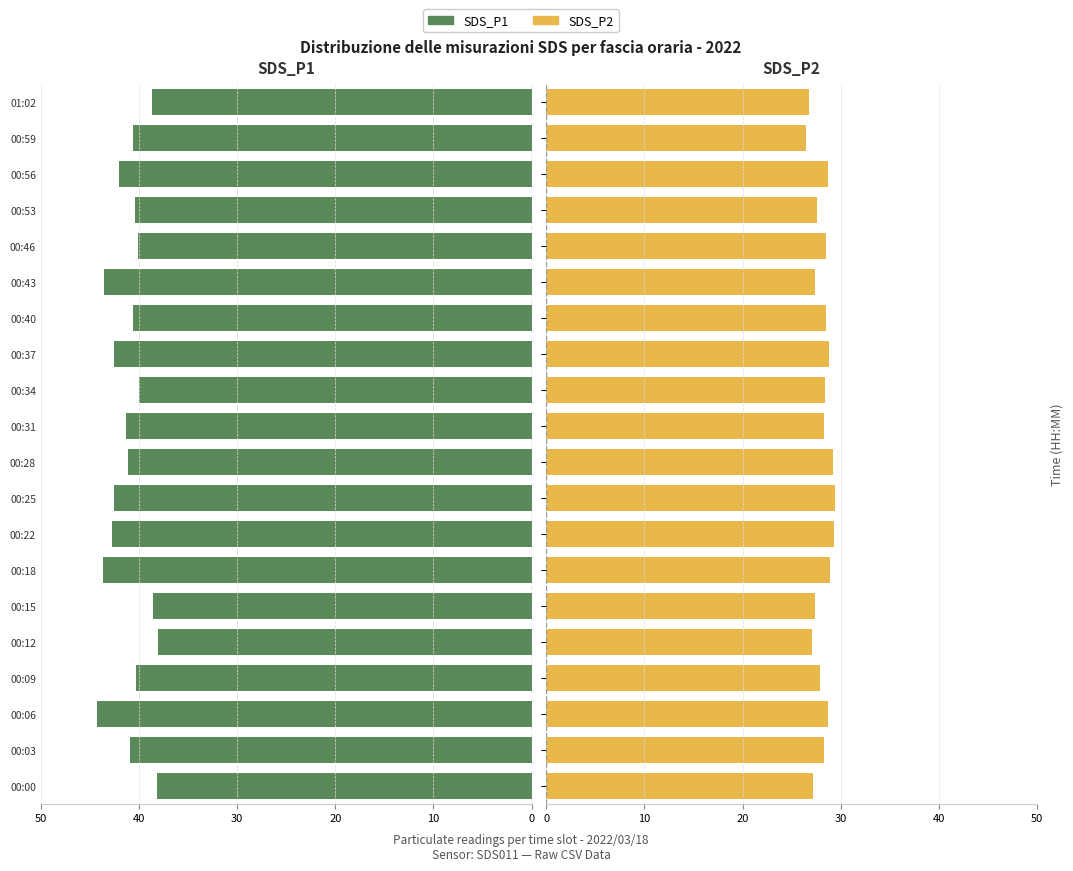

Between 00:28 and 00:37, which series saw the biggest shift?

SDS_P1